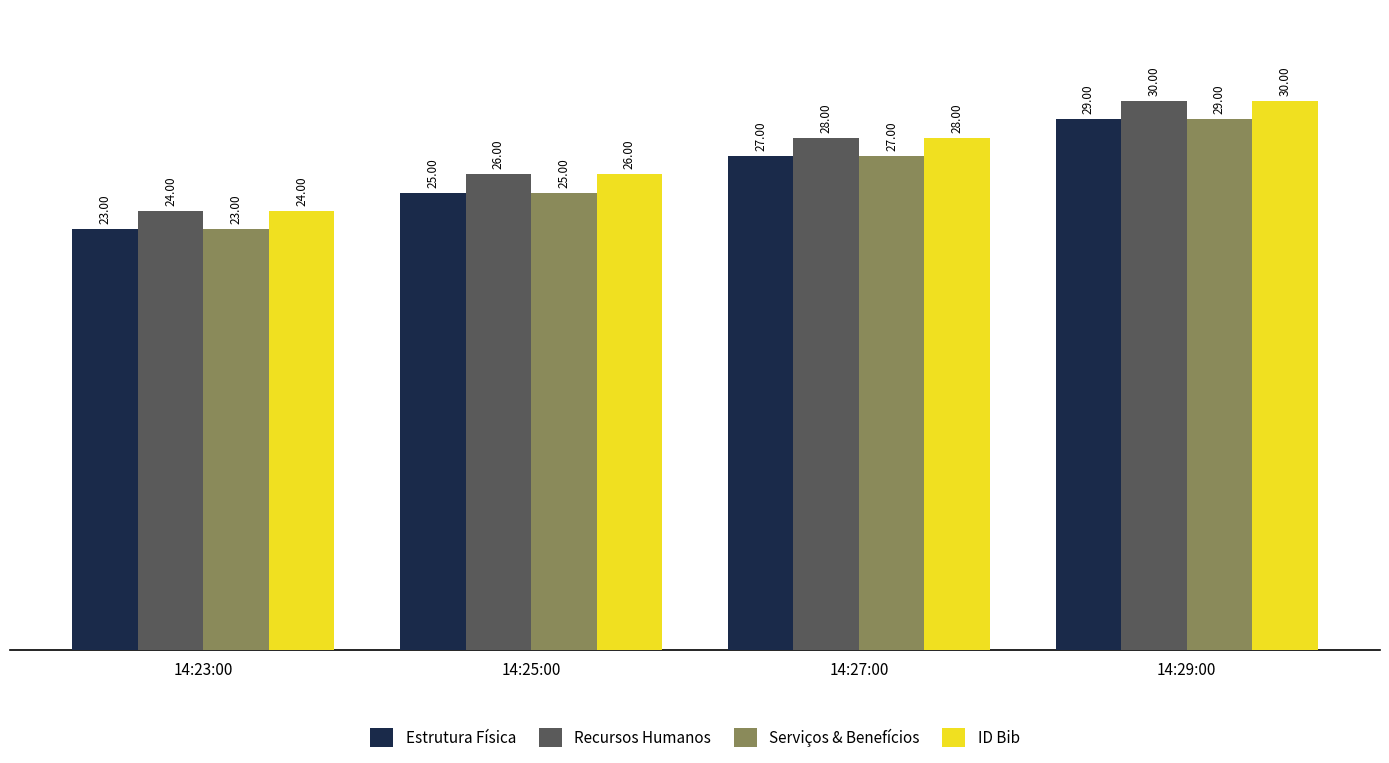

What is the sum of the ID Bib values at 14:29:00 and 14:27:00?

58